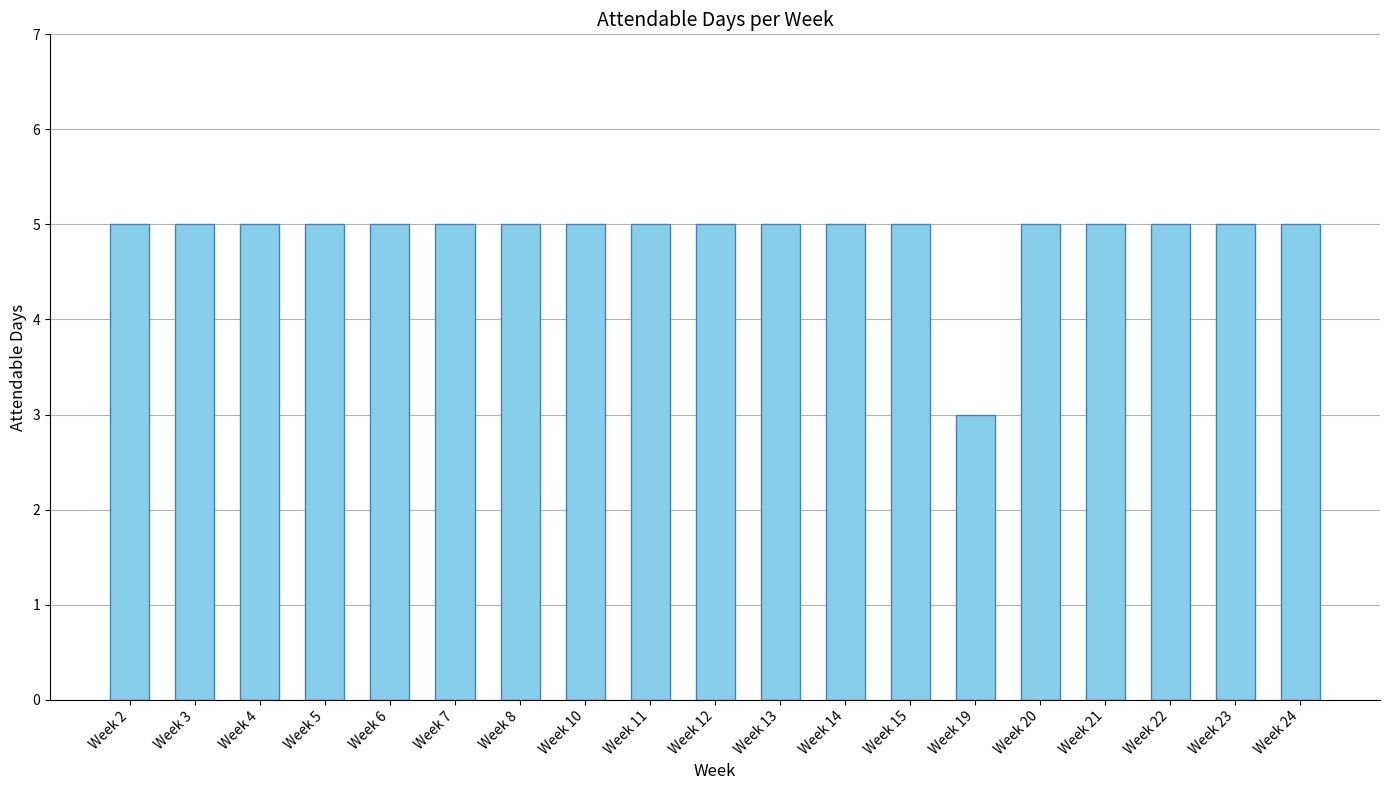

What is the ratio of the value at Week 2 to the value at Week 12?

1.0